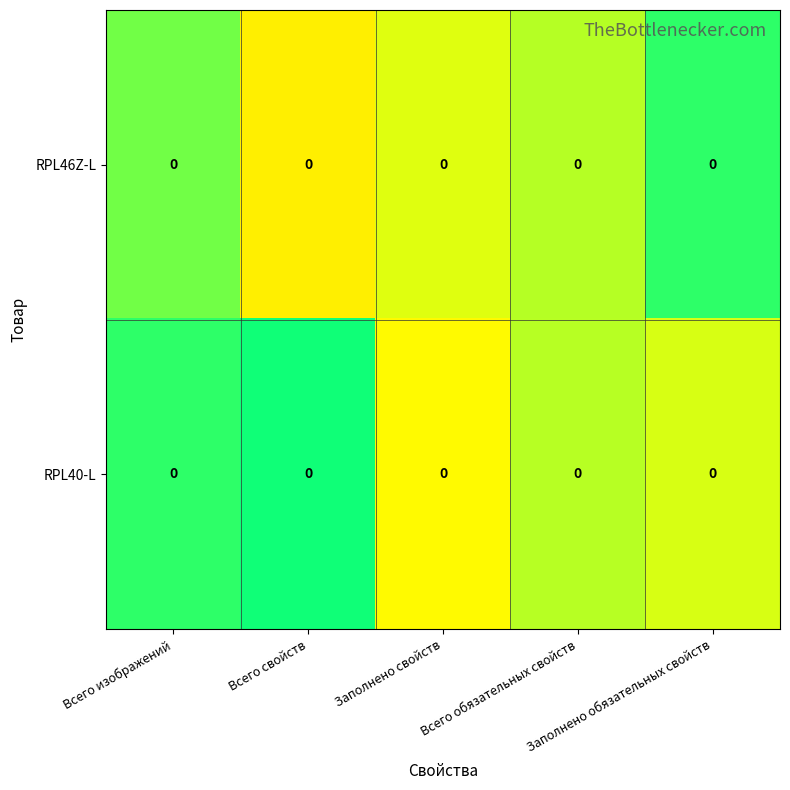

Which has a higher value, Всего свойств or Заполнено свойств?

Всего свойств